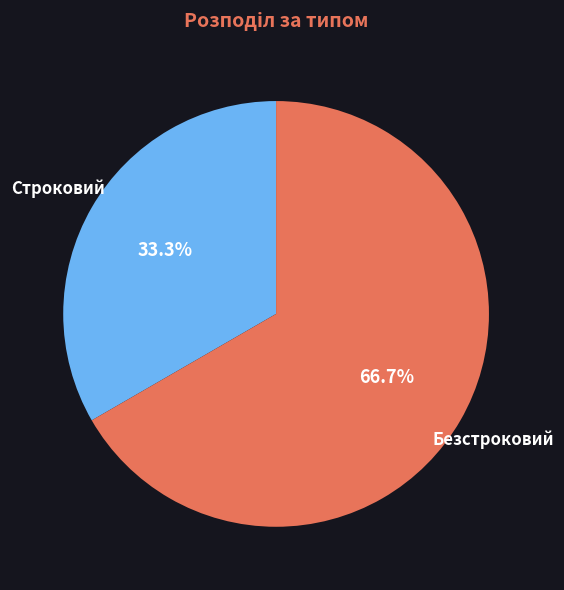

How many segments does this pie chart have?

2